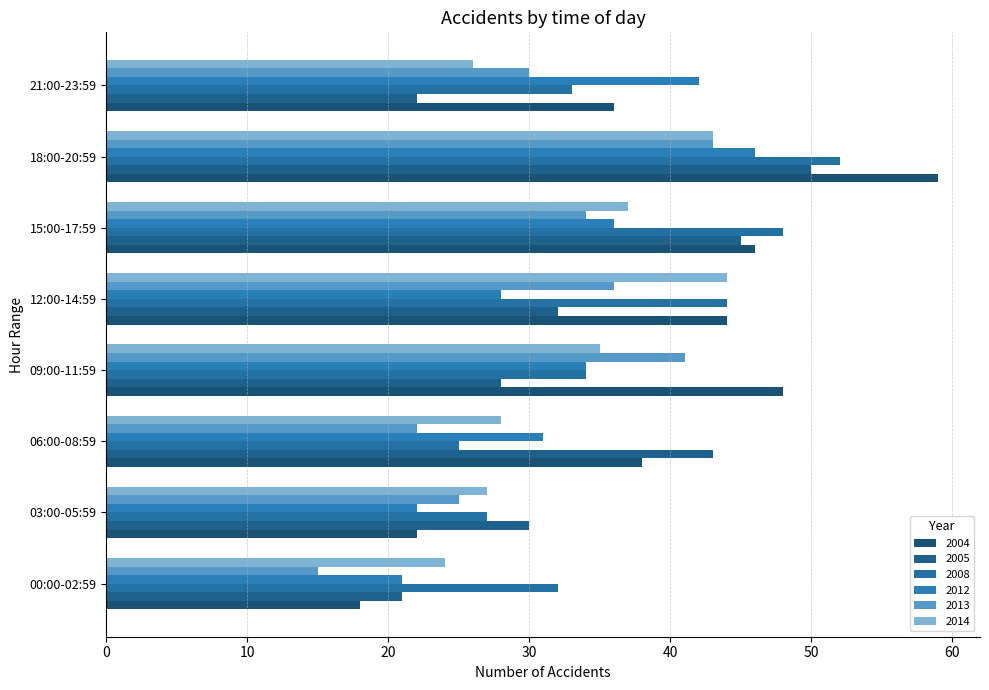

The value of 2013 at 09:00-11:59 is 9. True or false?

False